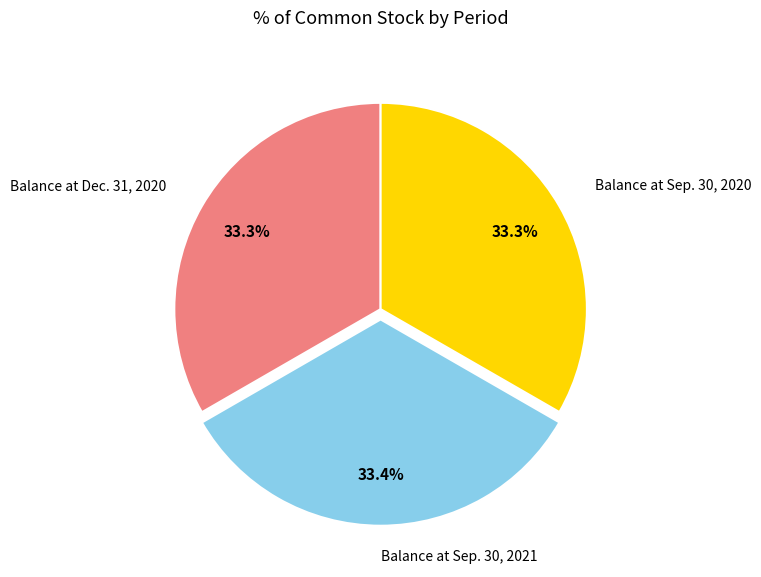

Is there a majority slice in this chart?

No